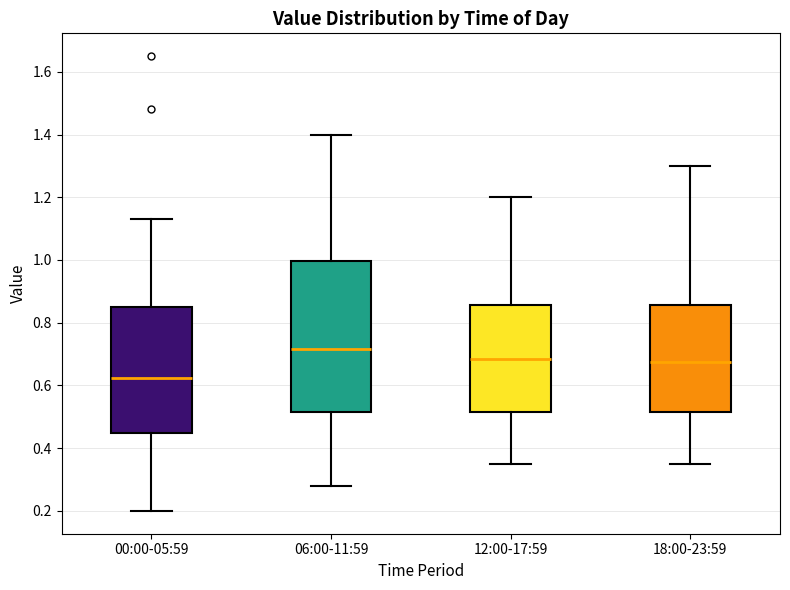

Reading left to right, transcribe this box plot: for each box, give where its median line is, the range the box spans, and where its two whiskers end, as read against the y-axis. The values are not printed on the chart, so give them approximately, as read against the axis.

00:00-05:59: median 0.62, box 0.46 to 0.86, whiskers 0.20 to 1.14
06:00-11:59: median 0.72, box 0.52 to 1.00, whiskers 0.28 to 1.40
12:00-17:59: median 0.68, box 0.52 to 0.86, whiskers 0.36 to 1.20
18:00-23:59: median 0.68, box 0.52 to 0.86, whiskers 0.36 to 1.30